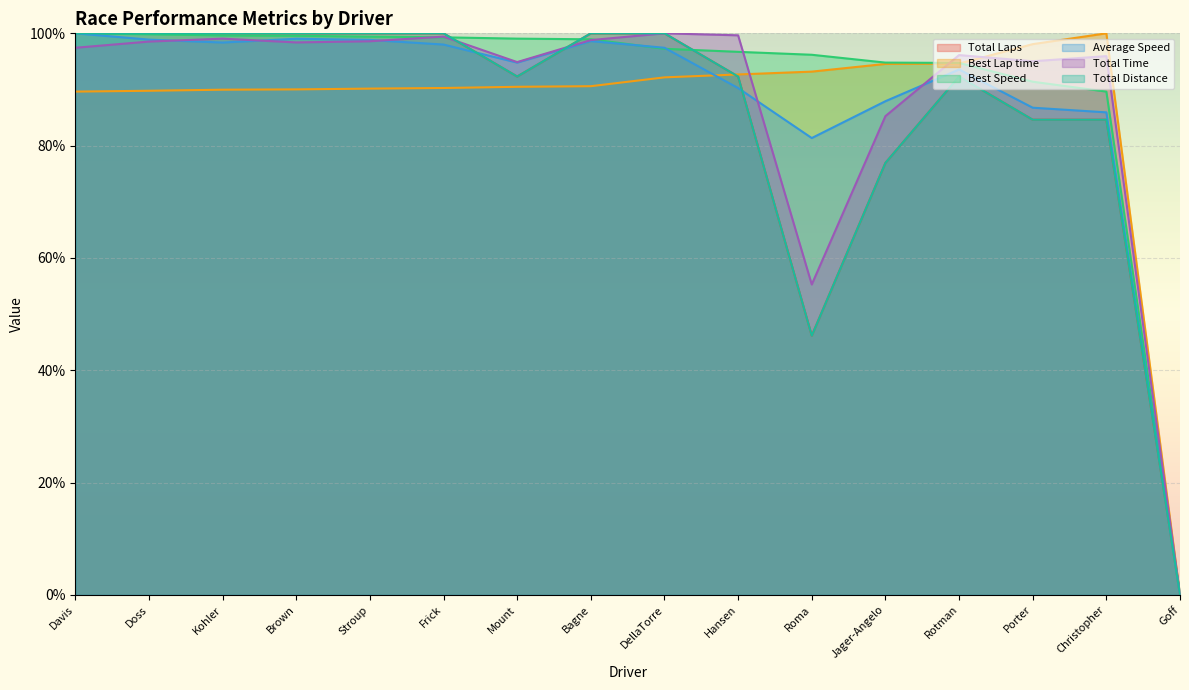

How many times do Total Distance and Average Speed cross each other?

3